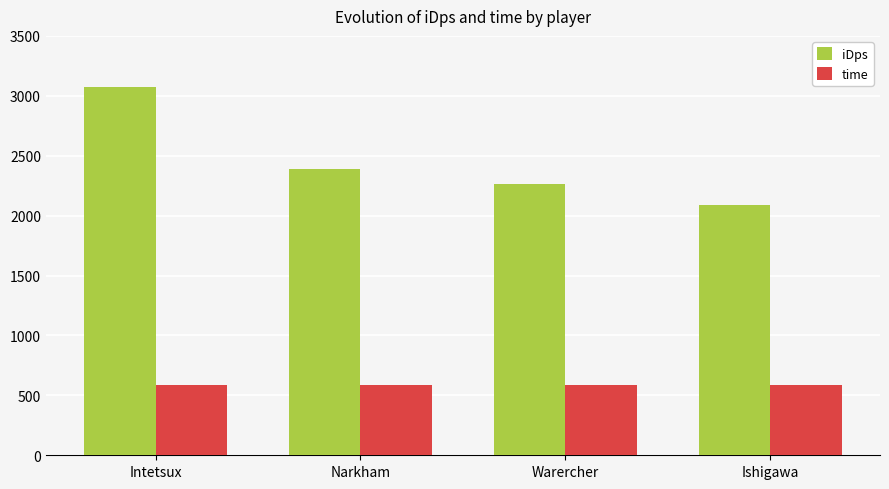

What position from the right is Narkham?

3